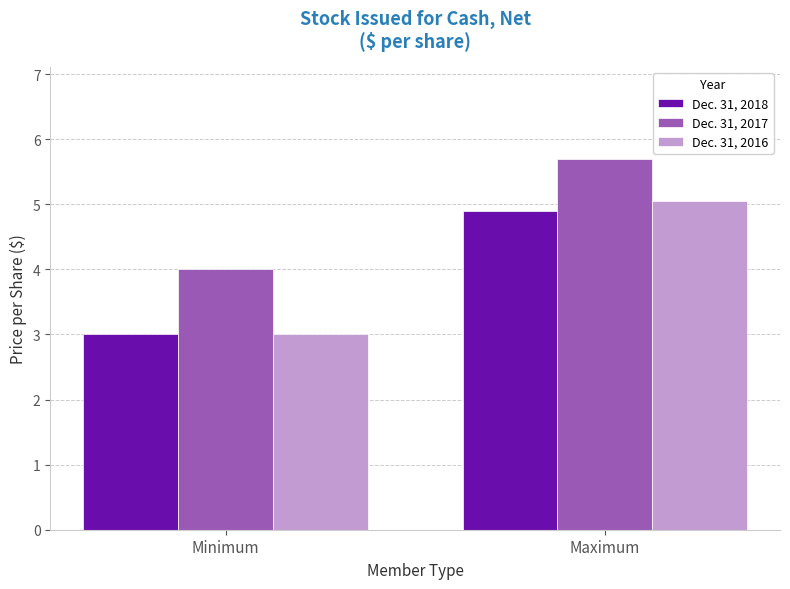

The Dec. 31, 2018 series shows 3.0 at Minimum. True or false?

True